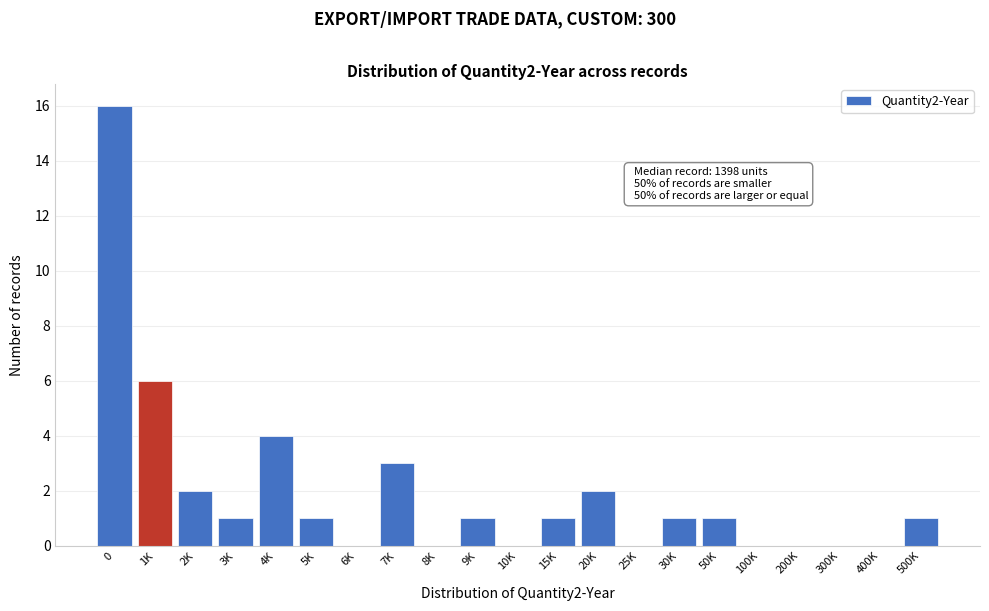

Reading right to left, what are all the values shown in this chart?

500K=1	400K=0	300K=0	200K=0	100K=0	50K=1	30K=1	25K=0	20K=2	15K=1	10K=0	9K=1	8K=0	7K=3	6K=0	5K=1	4K=4	3K=1	2K=2	1K=6	0=16